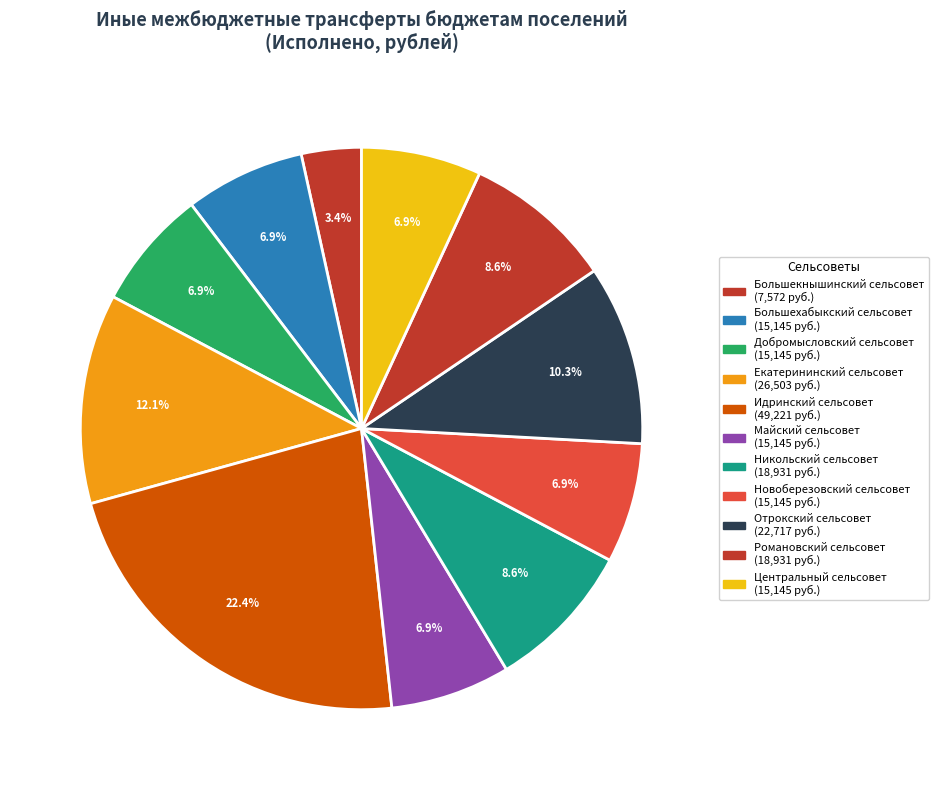

Is the sum of Новоберезовский сельсовет and Большехабыкский сельсовет greater than half?

No